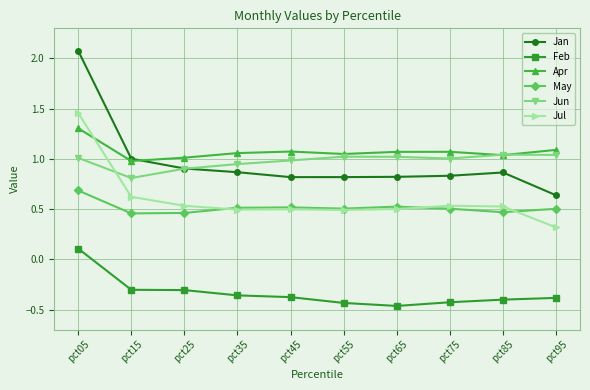

How many values in the Feb series exceed 0?

1